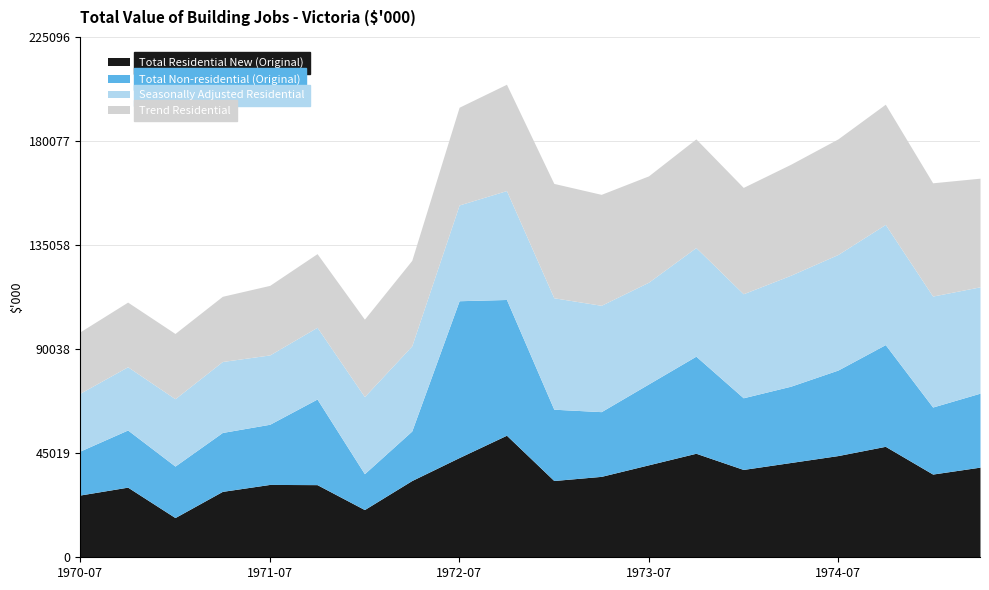

What is the sum of the Seasonally Adjusted Residential values at 1972-07 and 1971-10?

72464